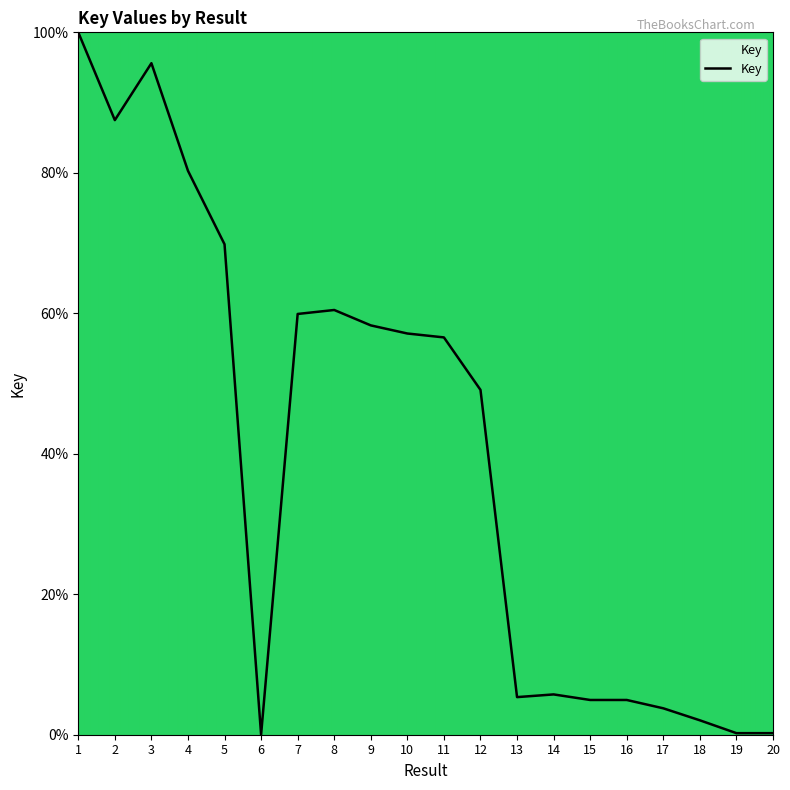

Where is the first local minimum?

2